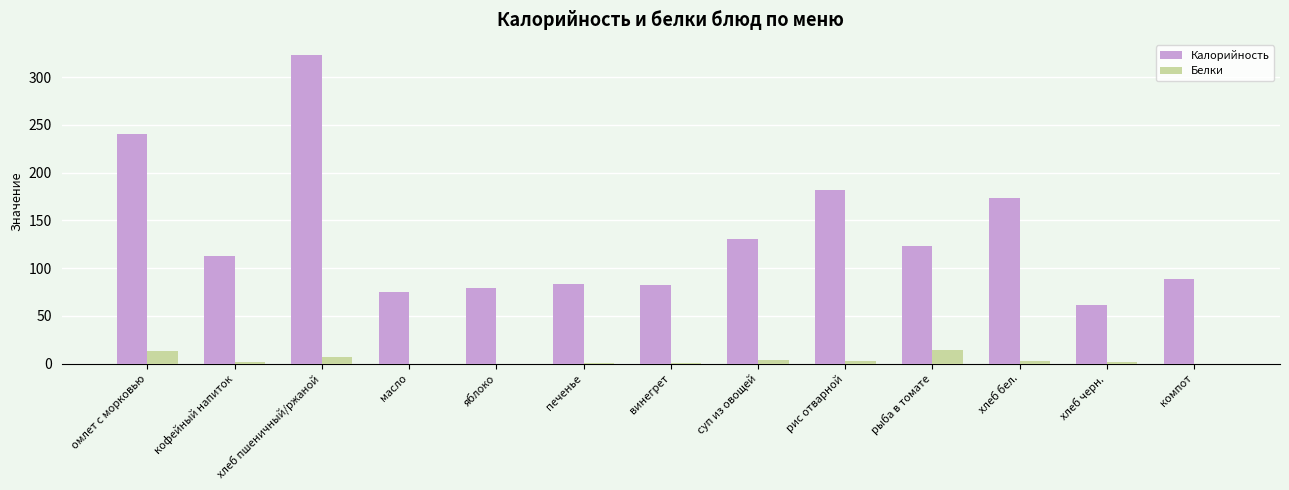

Which series changed the most between омлет с морковью and хлеб черн.?

Калорийность